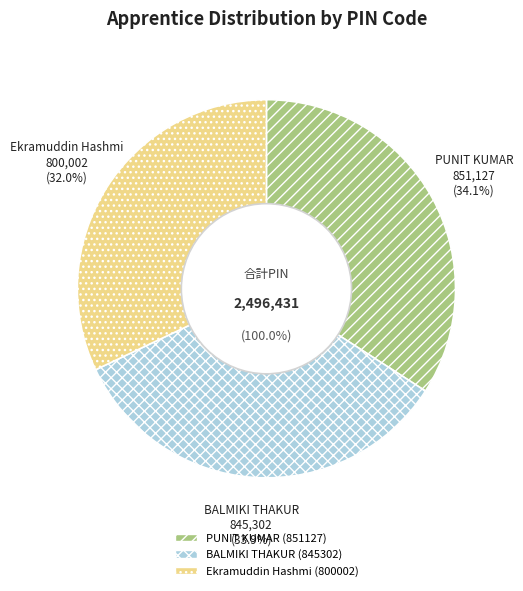

What is the ratio of the value at BALMIKI THAKUR (845302) to the value at PUNIT KUMAR (851127)?

1.0